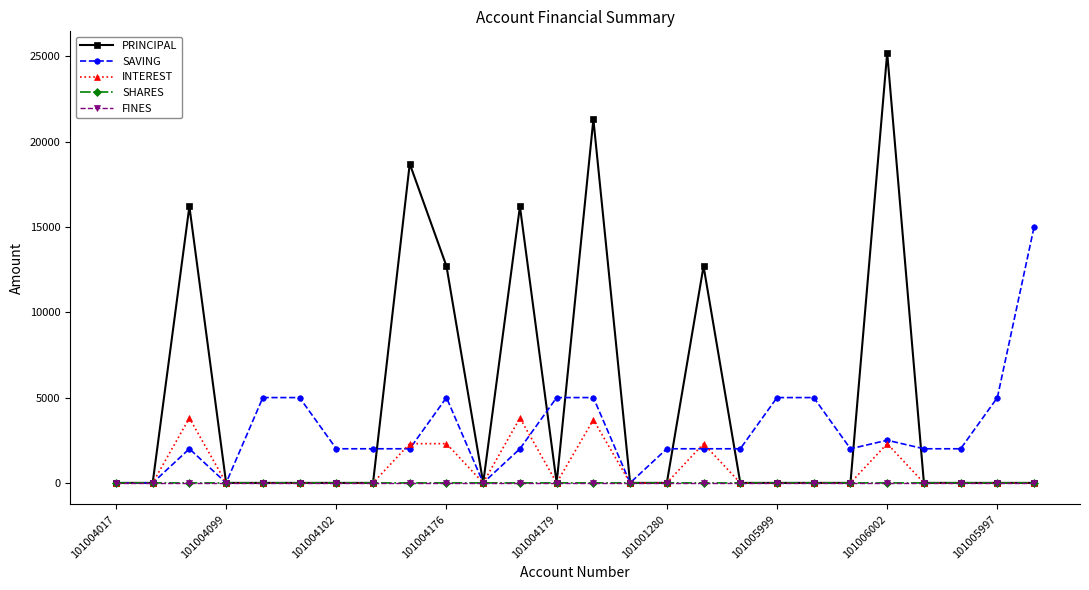

At how many categories does at least one series exceed 4551?

14